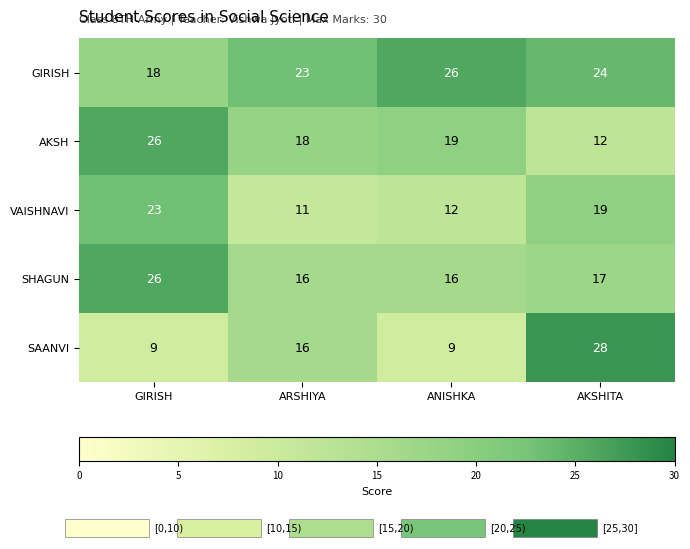

What is the average value of the AKSH series?

19